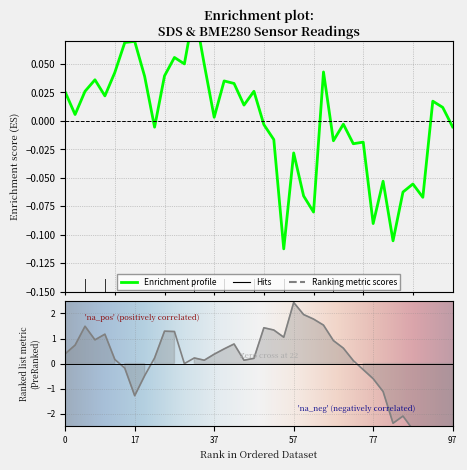

True or false: BME280_humidity has a value of -5.8 at 37.

False